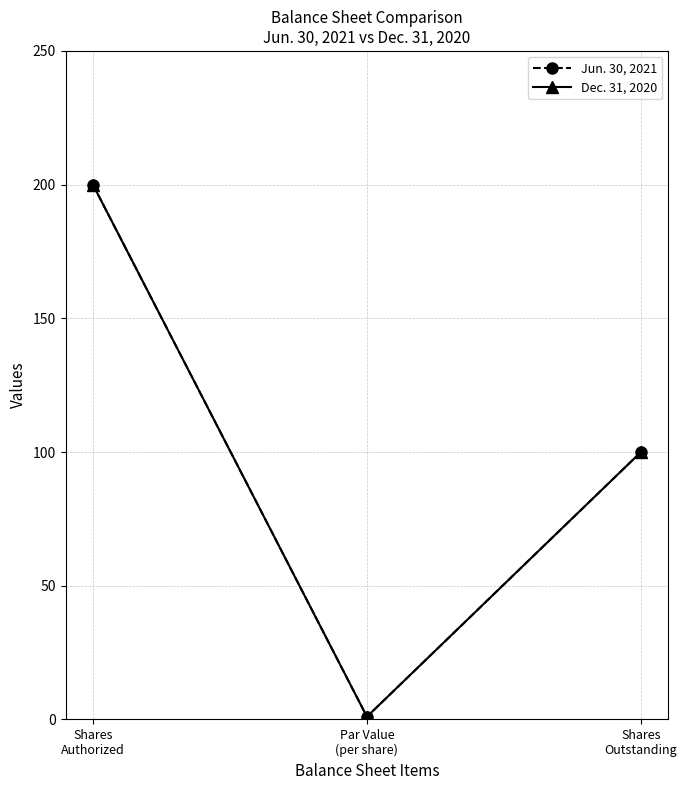

True or false: Dec. 31, 2020 has a value of 37 at Shares
Outstanding.

False